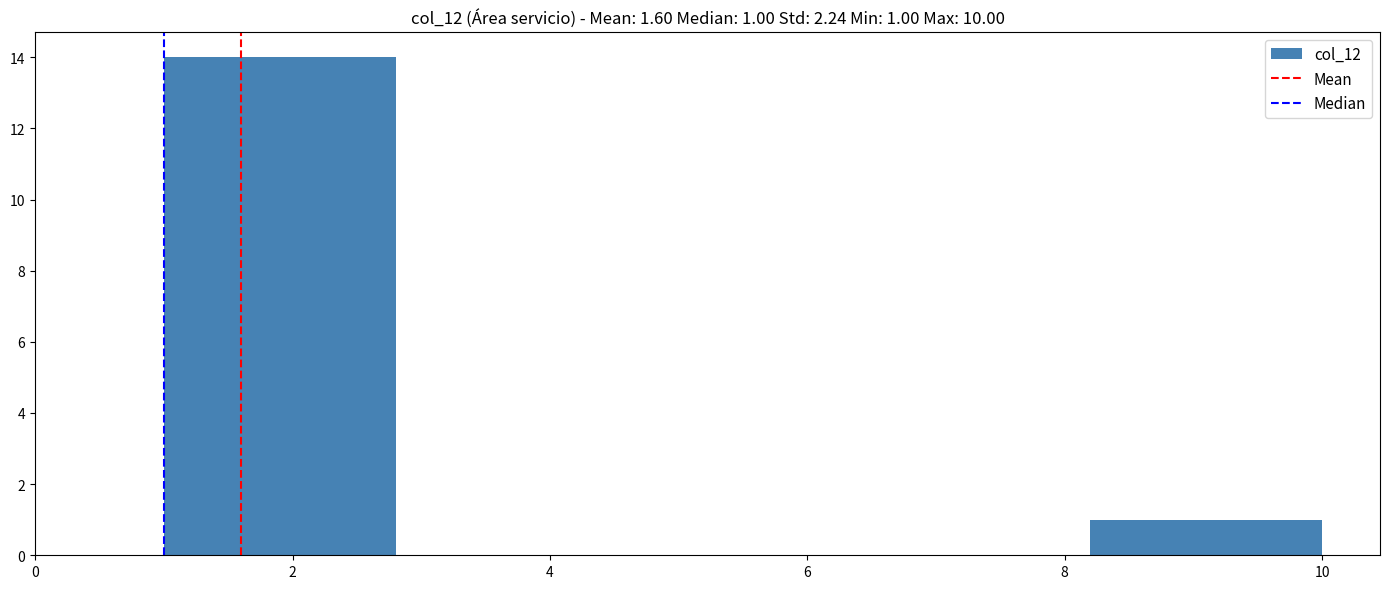

Which range on the x-axis has the tallest bar?

1.0 to 2.8